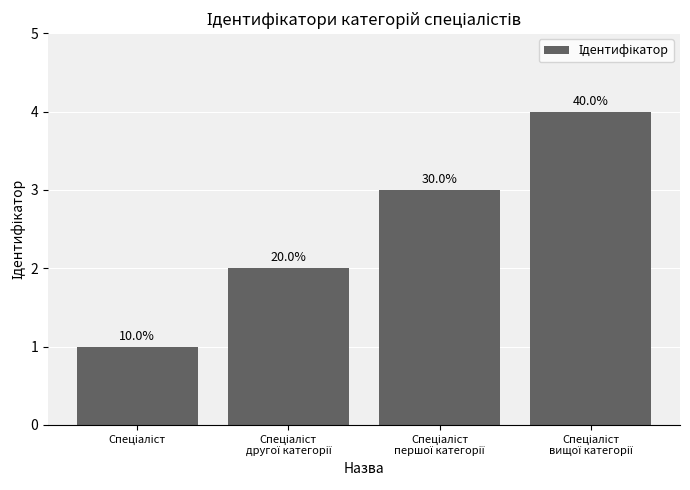

What is the greatest value displayed?

4